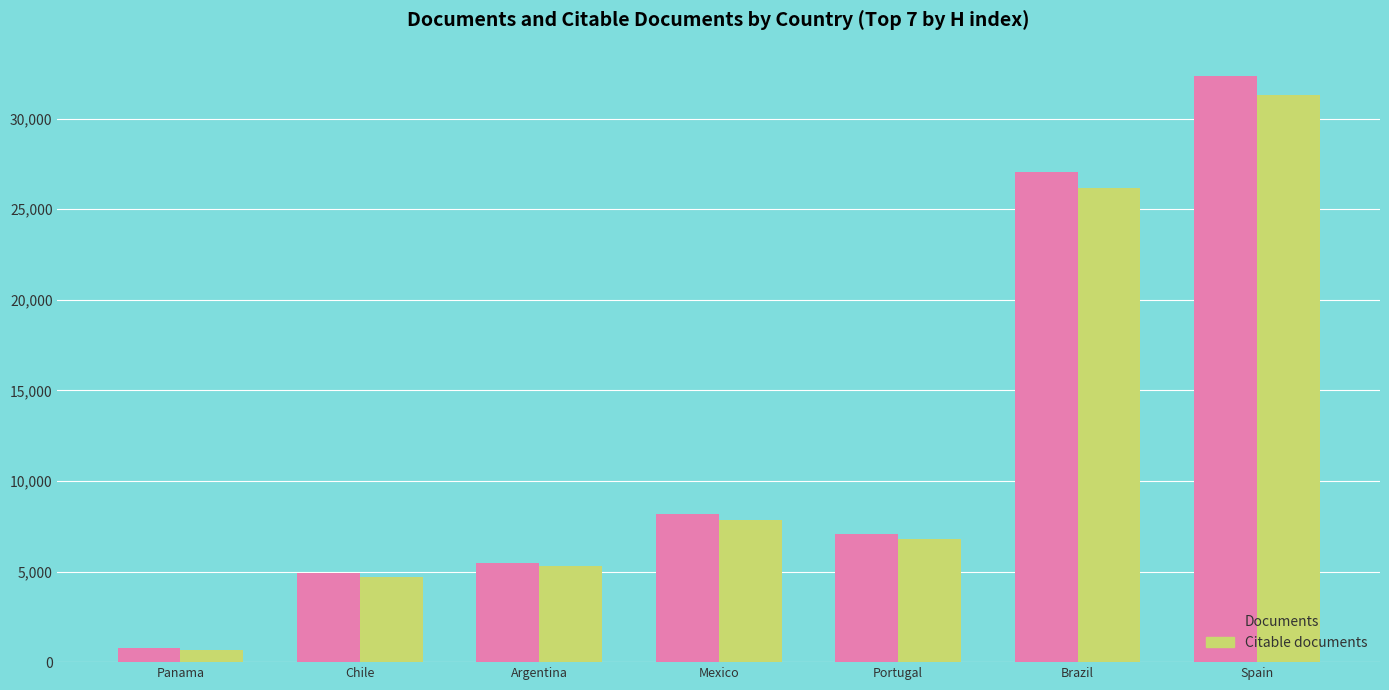

At which label does Citable documents first exceed 6798?

Mexico